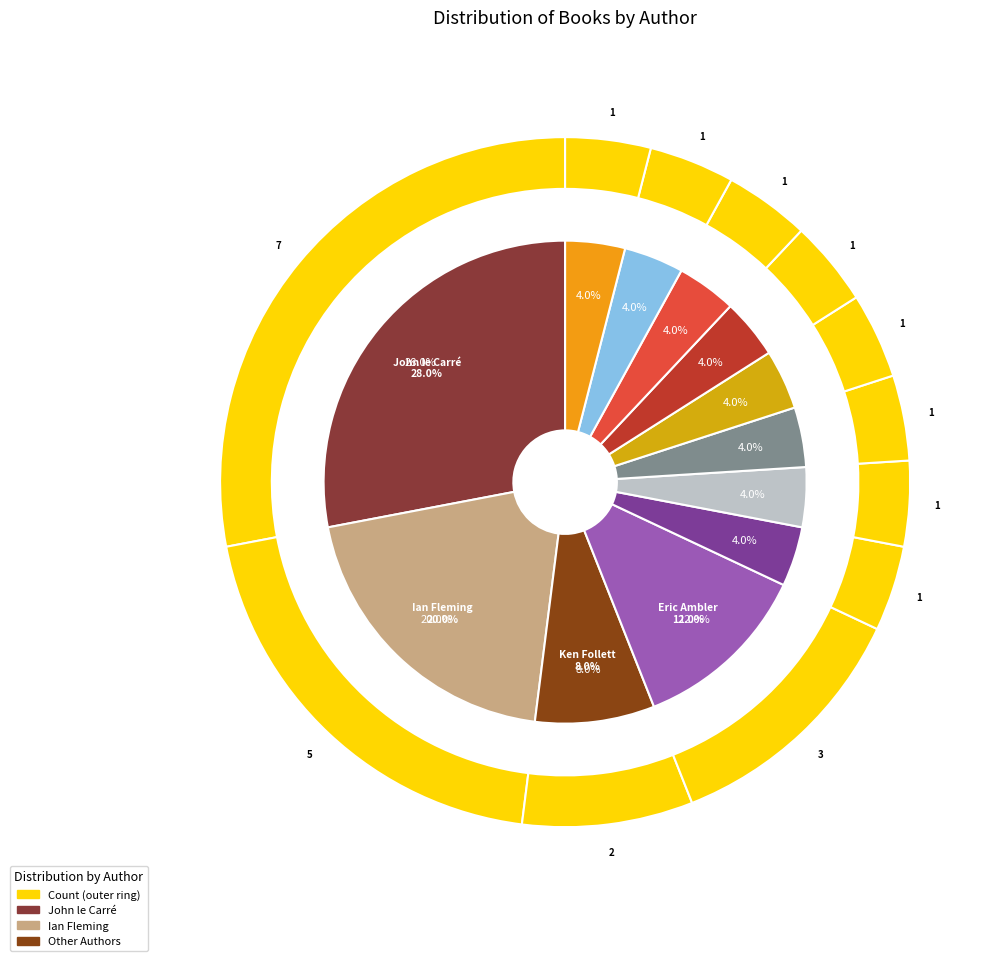

To the nearest percent, what is the average slice percentage?

8%